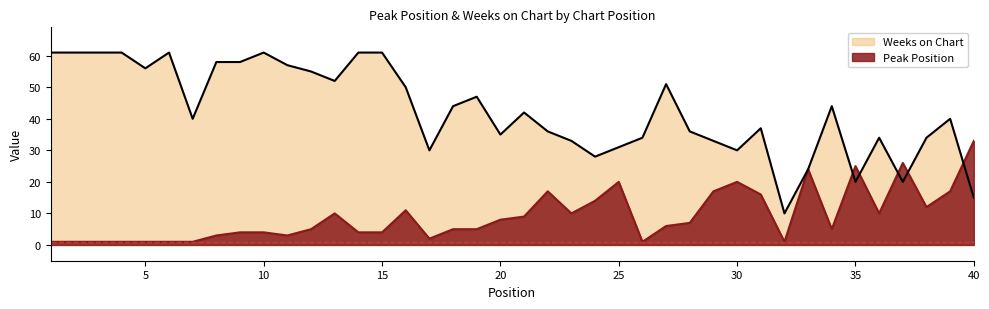

Which series has the widest spread of values?

Weeks on Chart